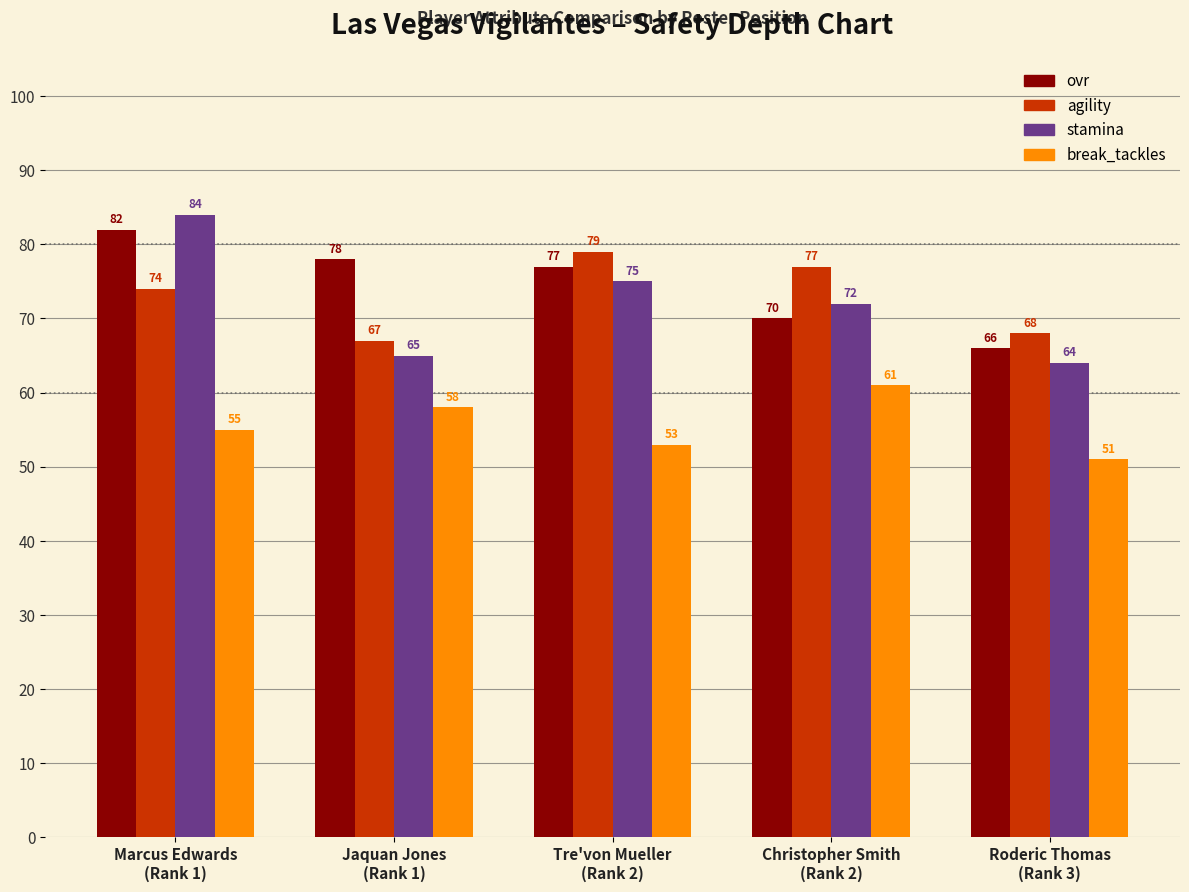

Which series has the largest range (max minus min)?

stamina